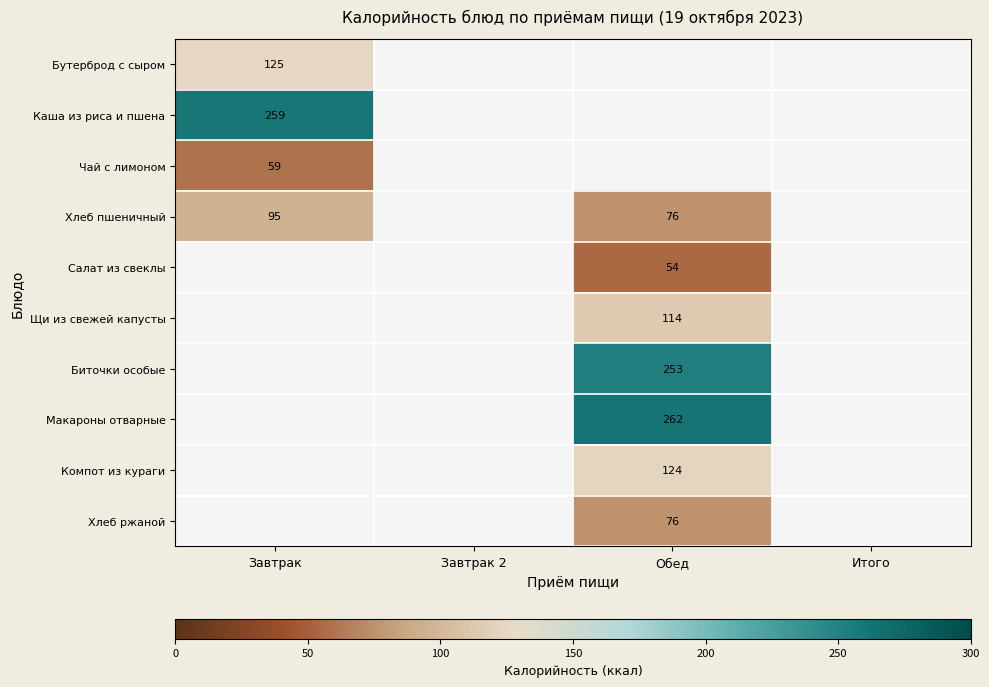

At how many categories does at least one series exceed 249?

2